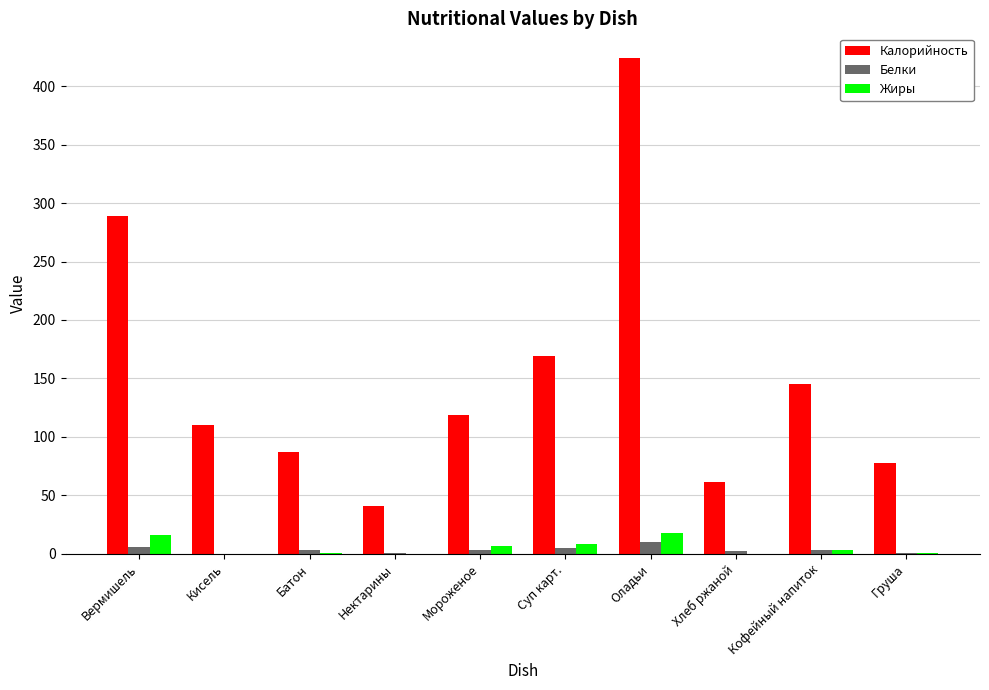

What is the sum of the Калорийность values at Кофейный напиток and Оладьи?

569.0